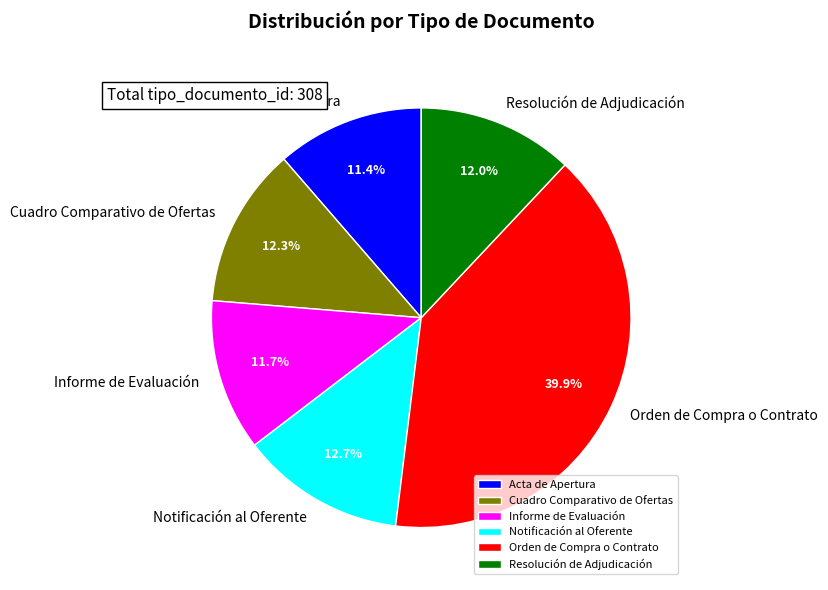

Is it true that Acta de Apertura is 11% of the pie?

True